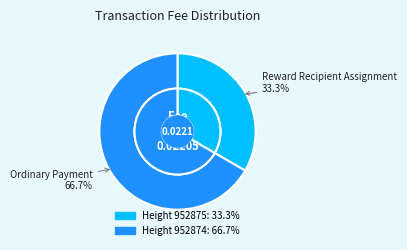

What percentage is the 952874 slice, to the nearest percent?

67%